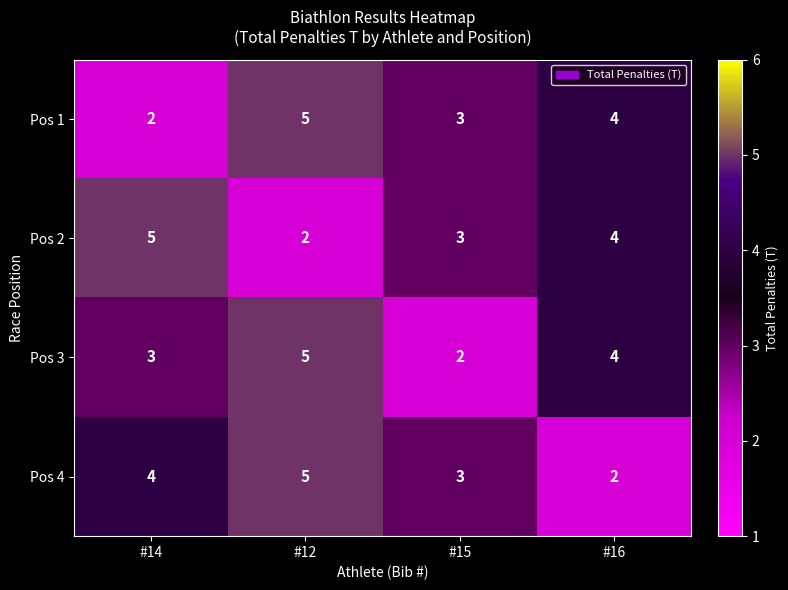

What is the smallest value displayed?

2